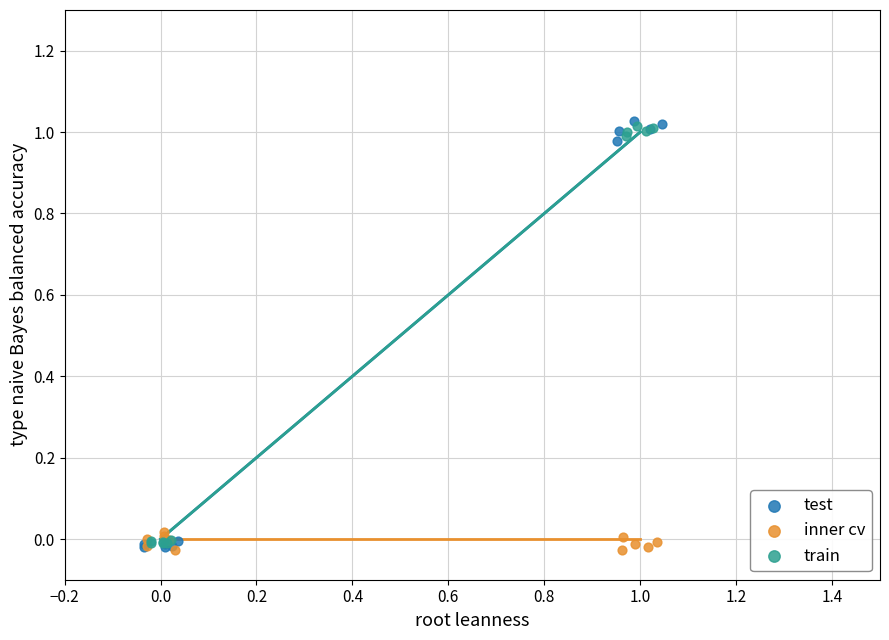

Which series contains the highest Y value?

test